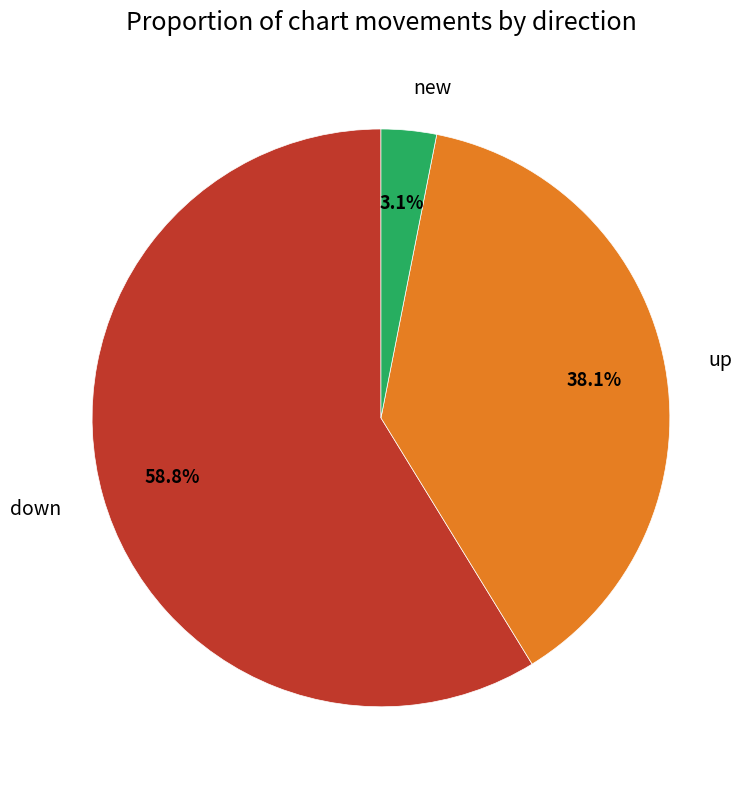

What percentage do up and down together represent?

96.9%